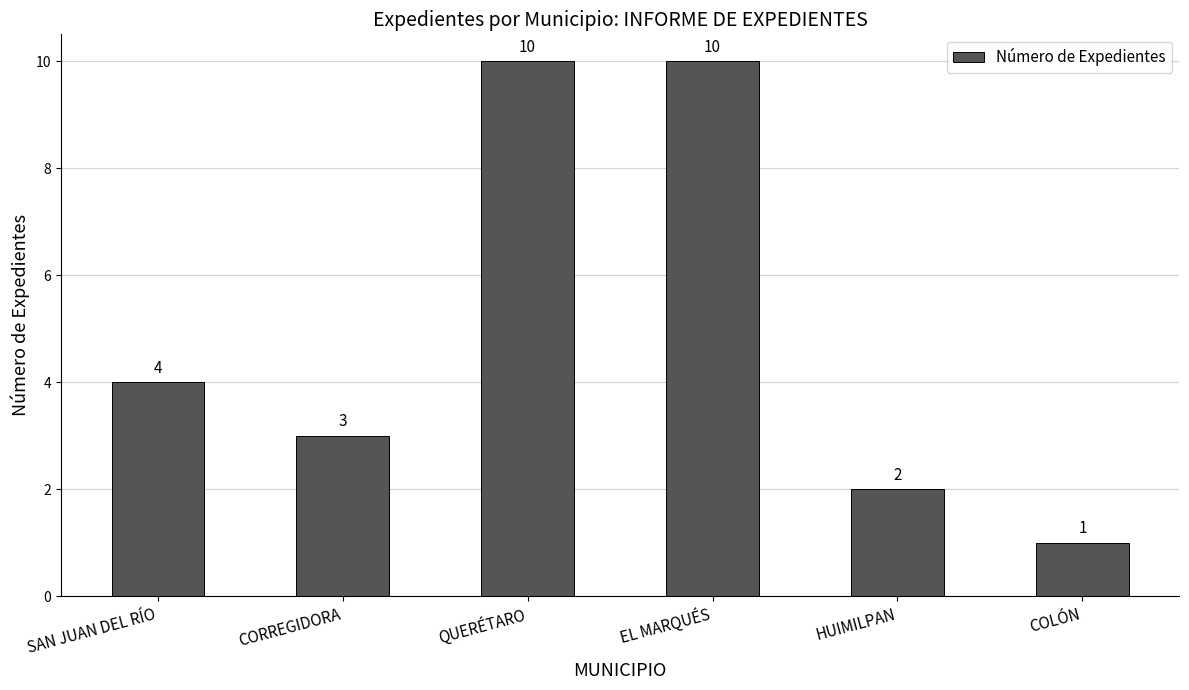

What is the label of the 4th bar from the right?

QUERÉTARO